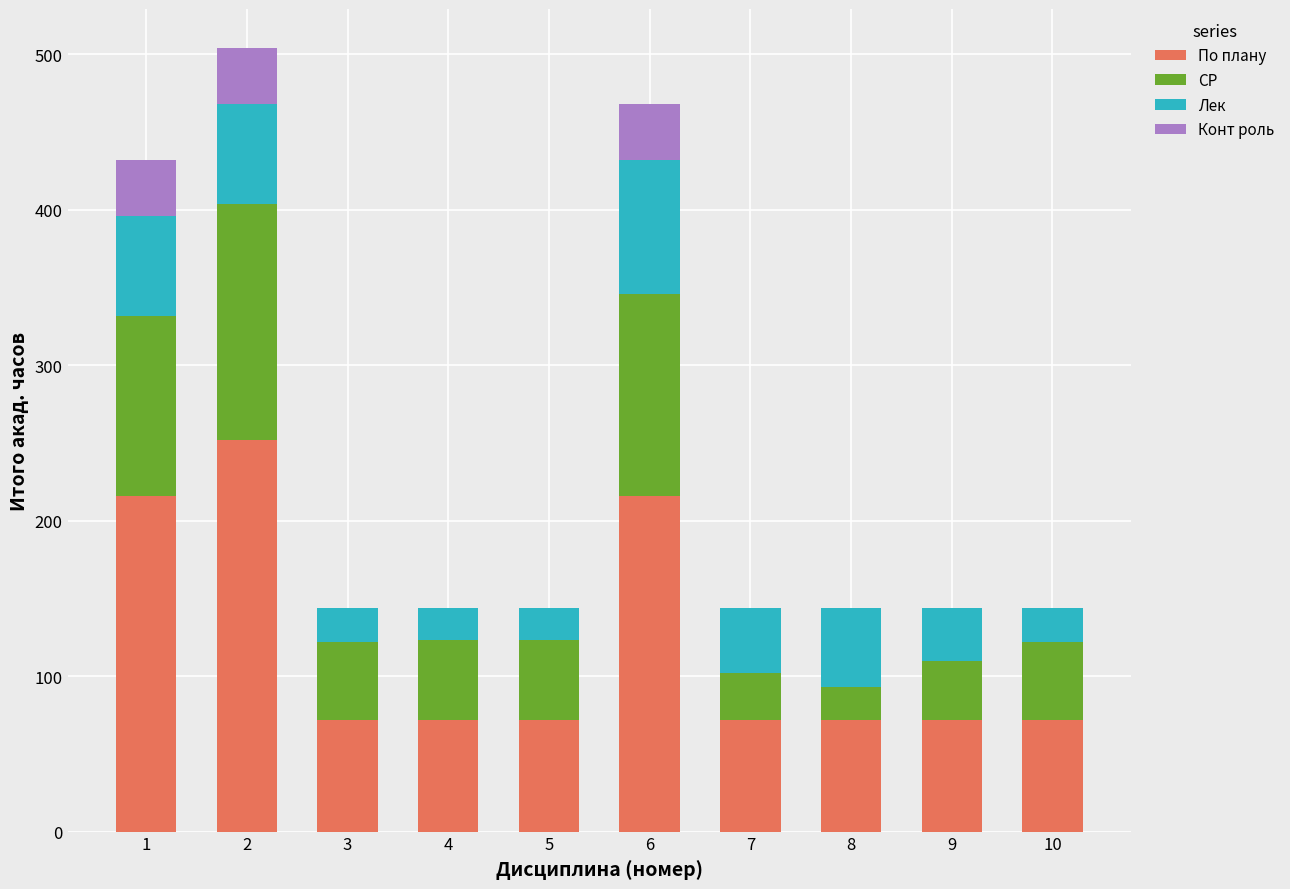

What is the sum of all По плану values?

1188